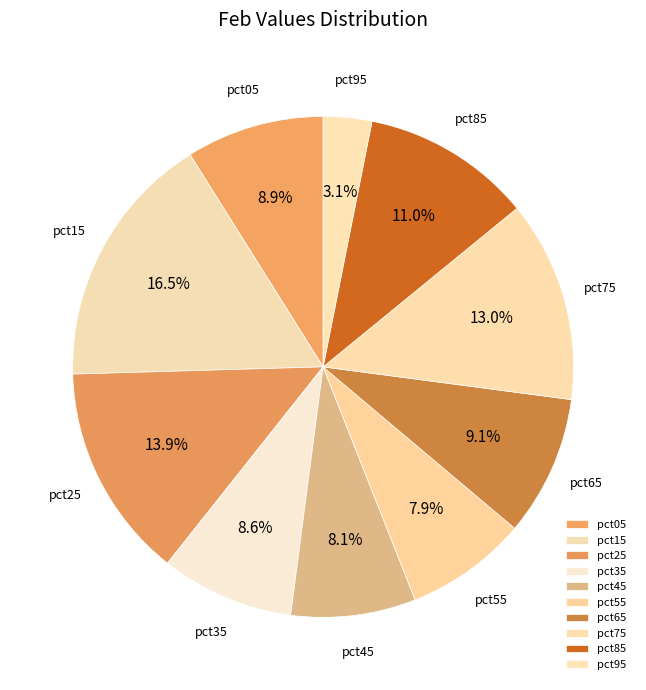

Between pct85 and pct15, which is larger?

pct15